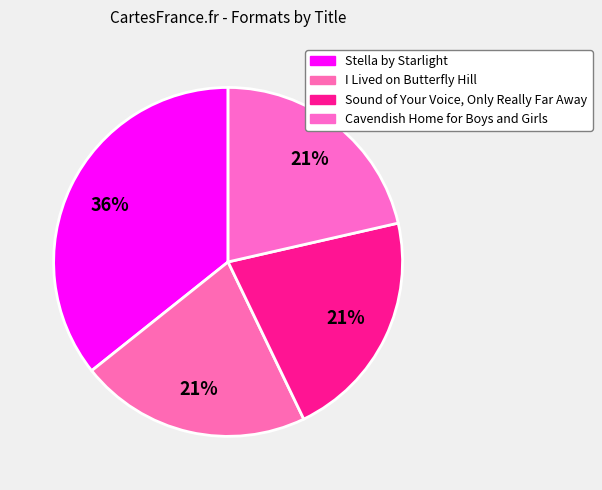

Count the number of slices in the pie.

4